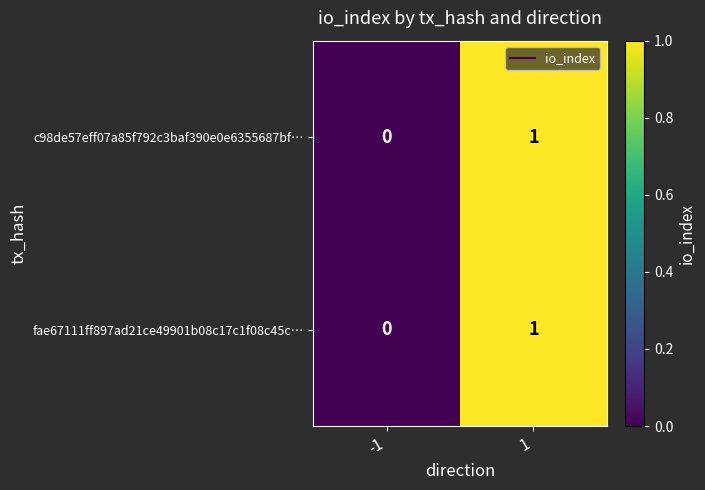

True or false: c98de57eff07a85f792c3baf390e0e6355687bf… has a value of 1 at 1.

True